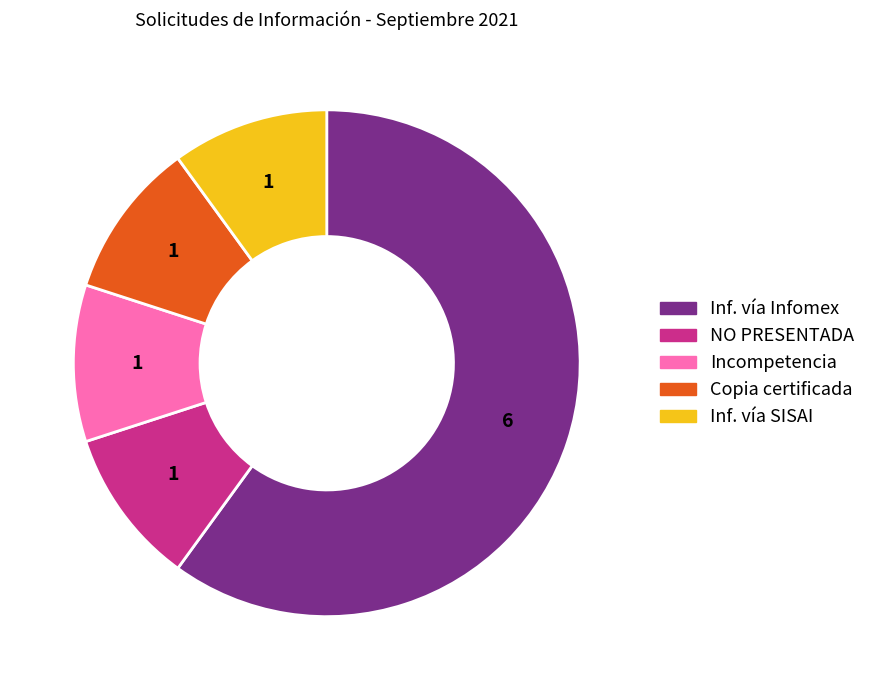

Does any single category account for the majority?

Yes